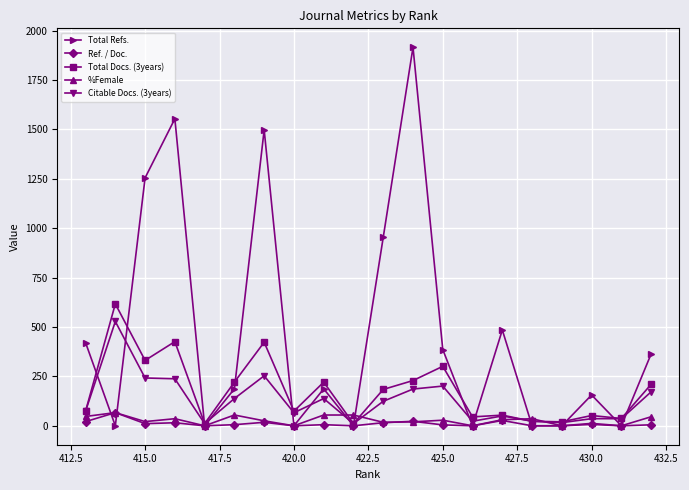

What is the maximum value shown in the chart?

1916.0